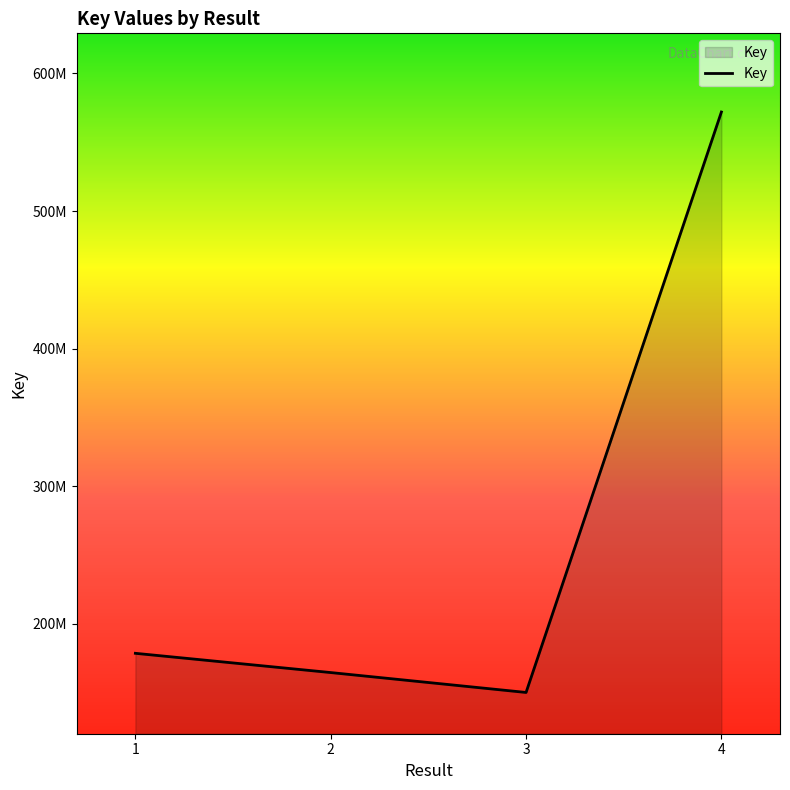

Does the chart display data point markers on the line(s)?

No